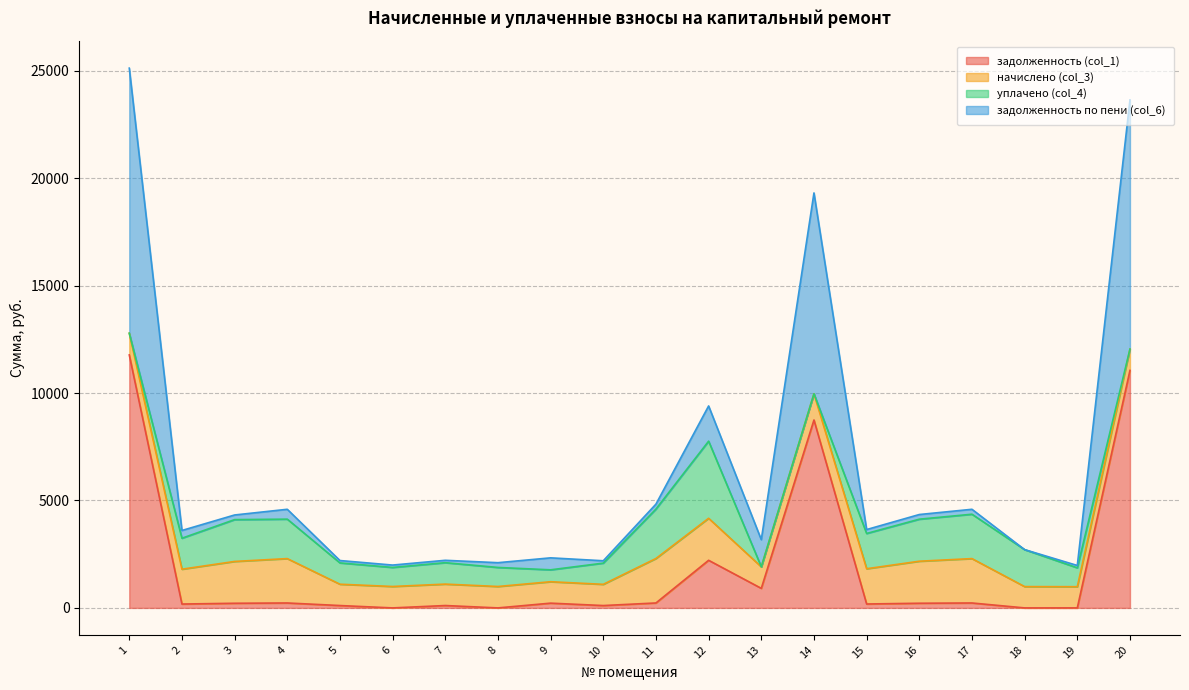

Does the chart have visible grid lines?

Yes